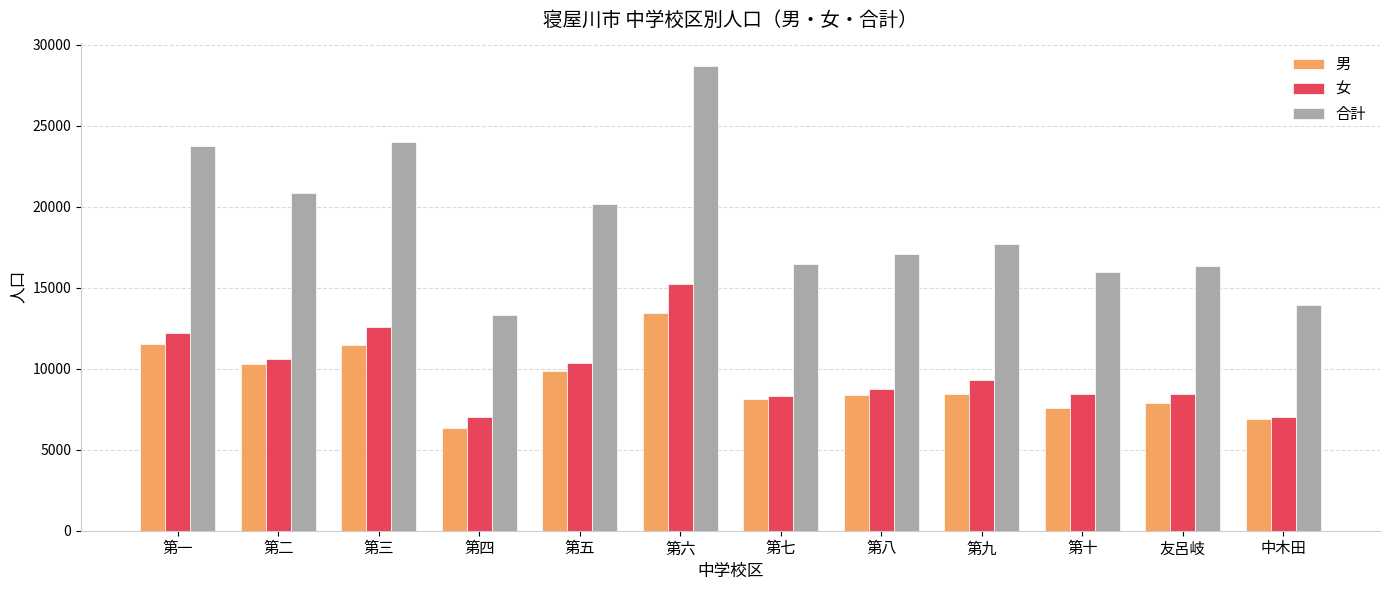

The 合計 series shows 21336 at 第十. True or false?

False